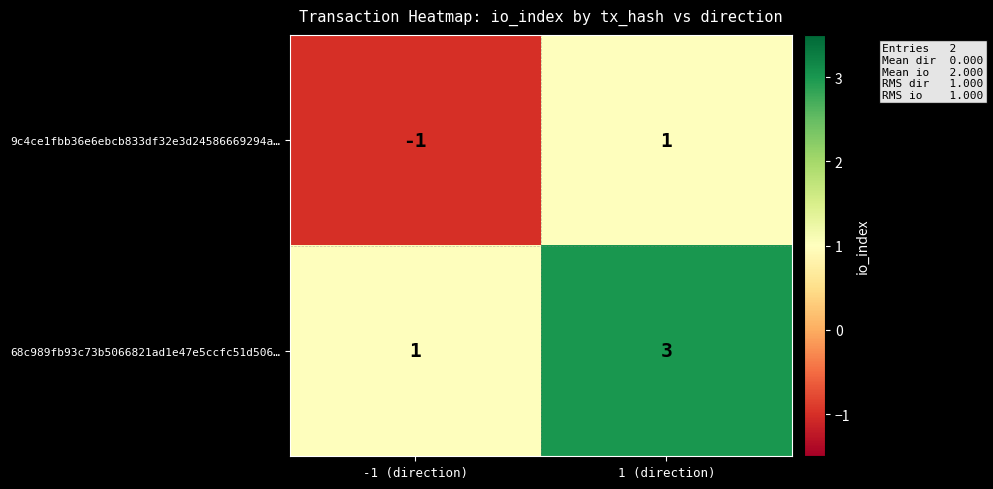

What is the minimum value shown in the chart?

-1